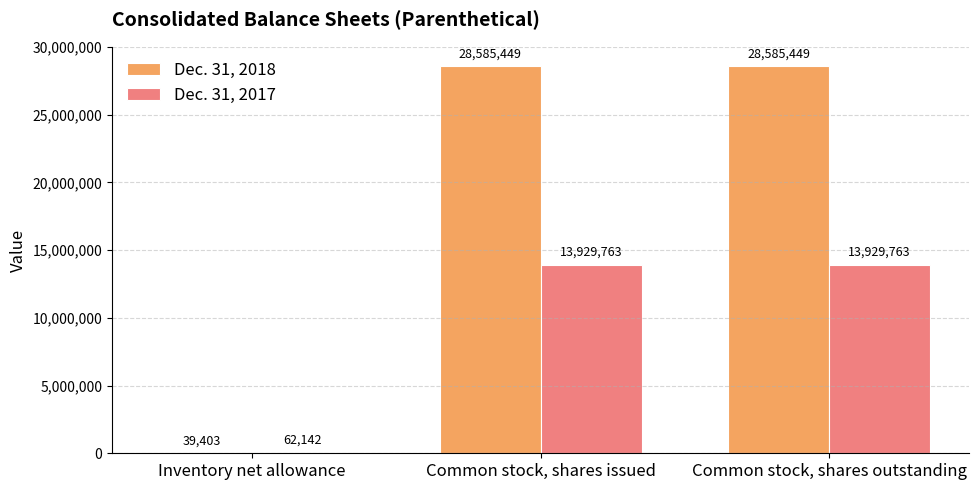

Which series changed the most between Inventory net allowance and Common stock, shares outstanding?

Dec. 31, 2018